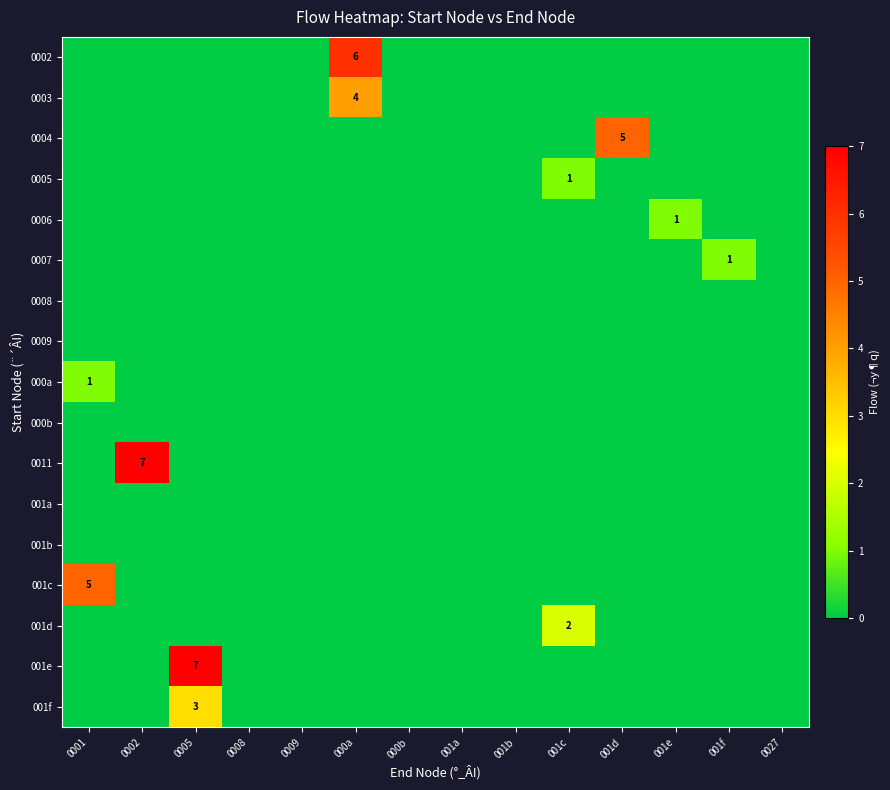

How many values in 001d are above zero?

1